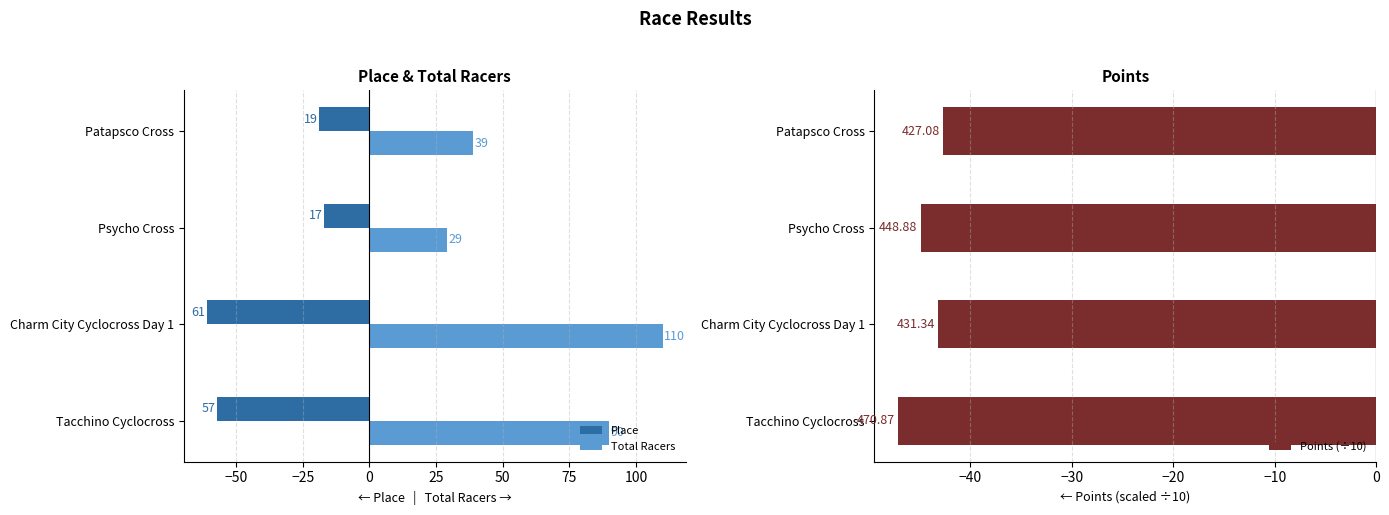

What is the lowest value of the Place series?

-61